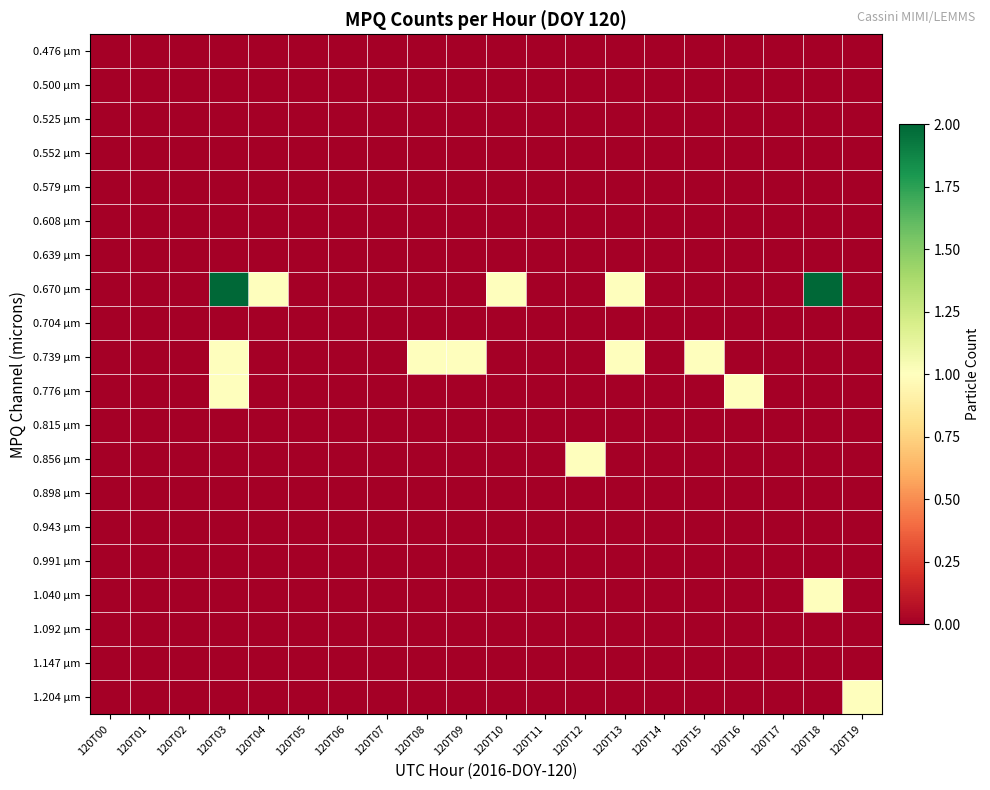

List the series in order of their peak value, highest first.

0.670 μm, 0.739 μm, 0.776 μm, 0.856 μm, 1.040 μm, 1.204 μm, 0.476 μm, 0.500 μm, 0.525 μm, 0.552 μm, 0.579 μm, 0.608 μm, 0.639 μm, 0.704 μm, 0.815 μm, 0.898 μm, 0.943 μm, 0.991 μm, 1.092 μm, 1.147 μm